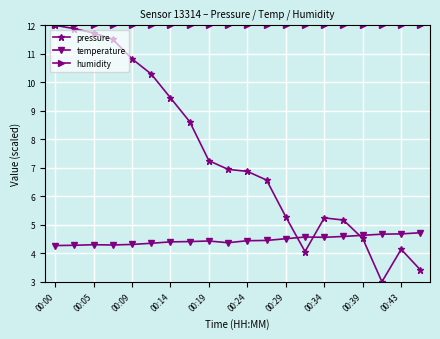

Which series has the largest total across all categories?

humidity